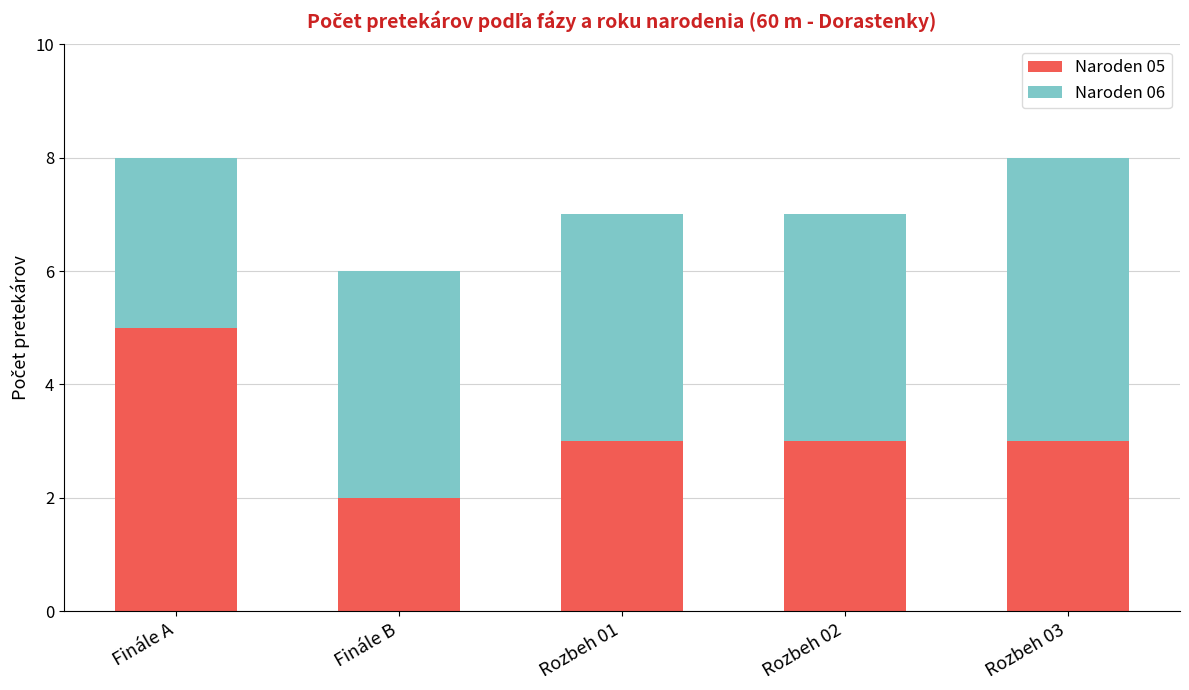

What are all the series names shown in the legend?

Naroden 05, Naroden 06